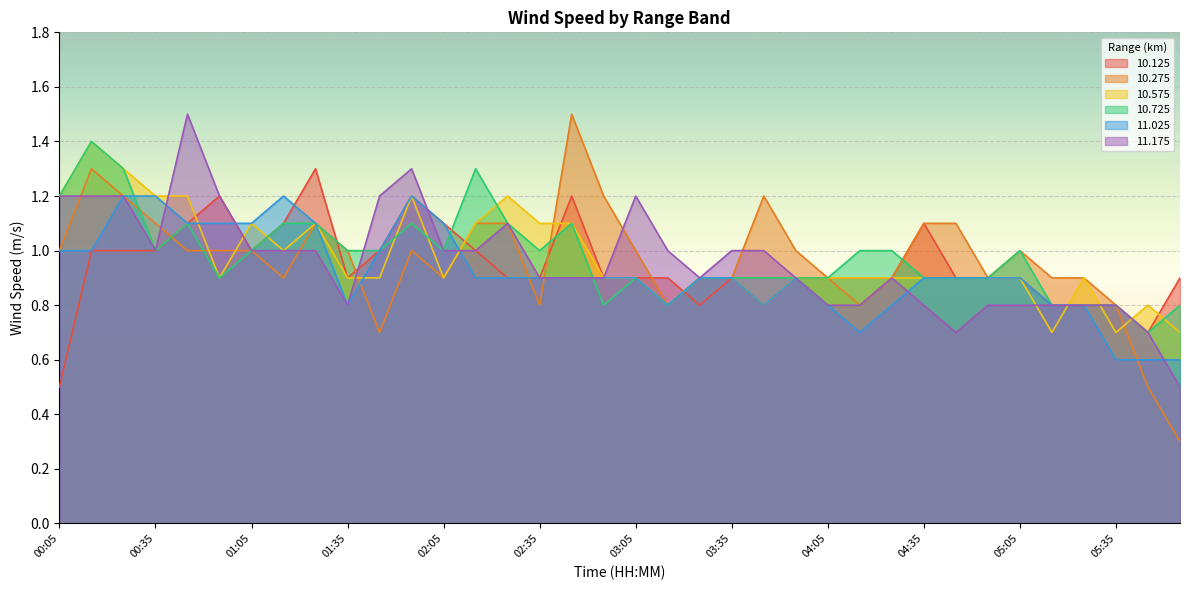

At which category is the sum across all series the highest?

00:15